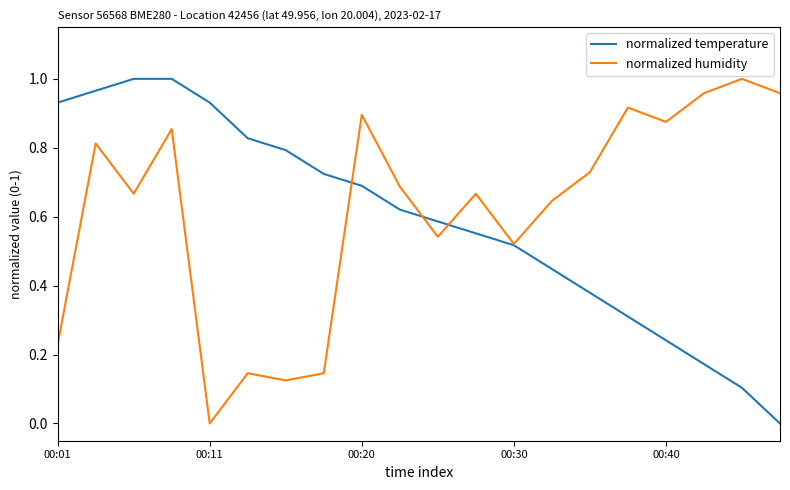

How many lines are shown in the chart?

2